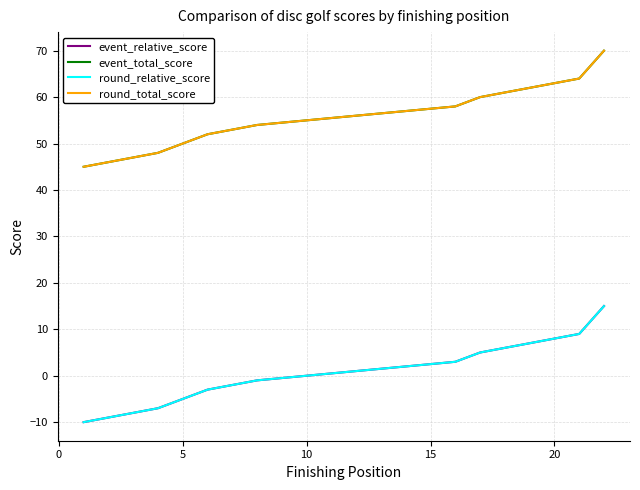

True or false: event_total_score and round_total_score cross at least once.

False